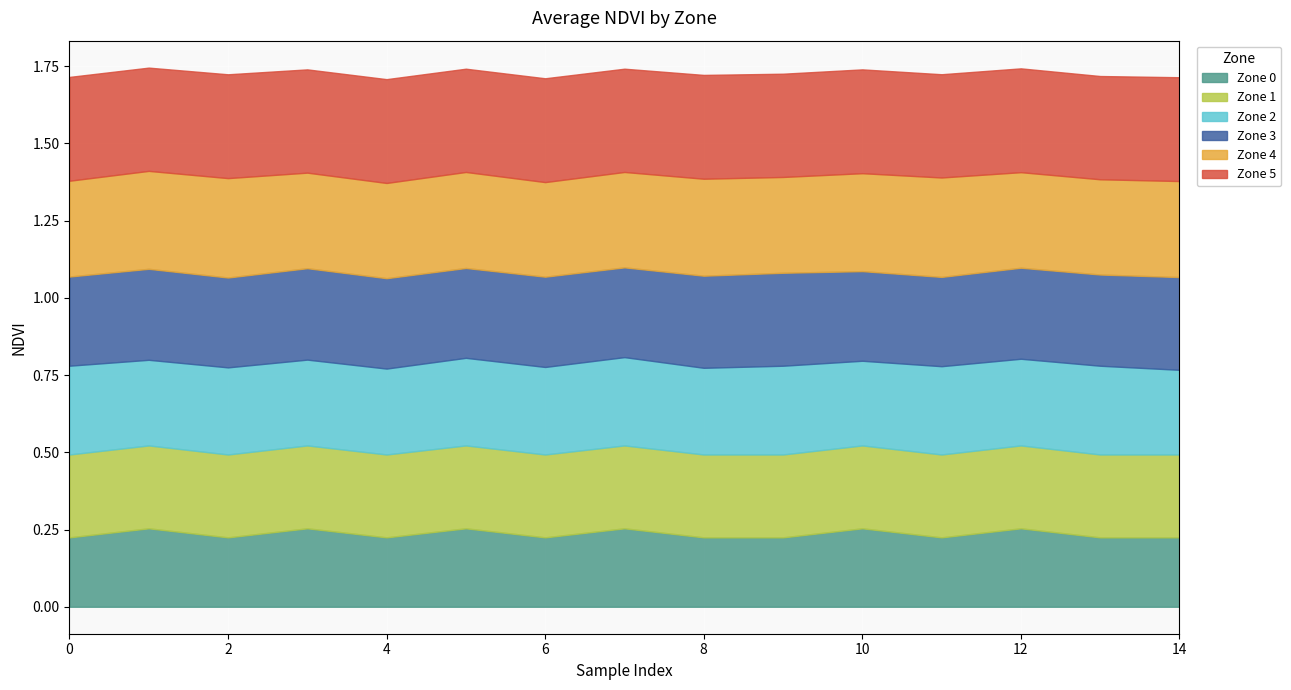

Reading left to right, list all the values displayed in this chart.

Zone 0: 0.2	0.3	0.2	0.3	0.2	0.3	0.2	0.3	0.2	0.2	0.3	0.2	0.3	0.2	0.2
Zone 1: 0.3	0.3	0.3	0.3	0.3	0.3	0.3	0.3	0.3	0.3	0.3	0.3	0.3	0.3	0.3
Zone 2: 0.3	0.3	0.3	0.3	0.3	0.3	0.3	0.3	0.3	0.3	0.3	0.3	0.3	0.3	0.3
Zone 3: 0.3	0.3	0.3	0.3	0.3	0.3	0.3	0.3	0.3	0.3	0.3	0.3	0.3	0.3	0.3
Zone 4: 0.3	0.3	0.3	0.3	0.3	0.3	0.3	0.3	0.3	0.3	0.3	0.3	0.3	0.3	0.3
Zone 5: 0.3	0.3	0.3	0.3	0.3	0.3	0.3	0.3	0.3	0.3	0.3	0.3	0.3	0.3	0.3